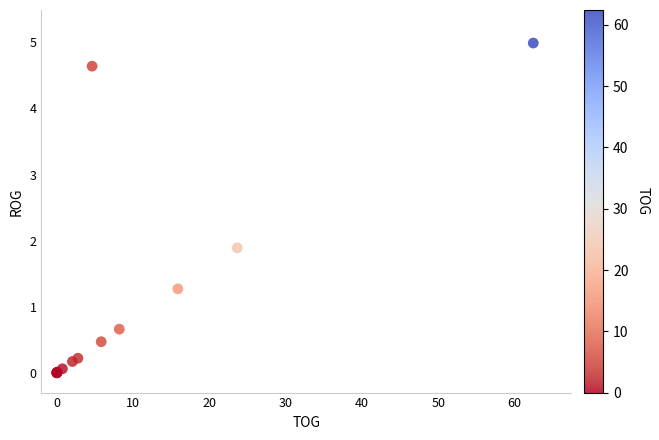

What Y value in the scatter plot is closest to 2?

1.9